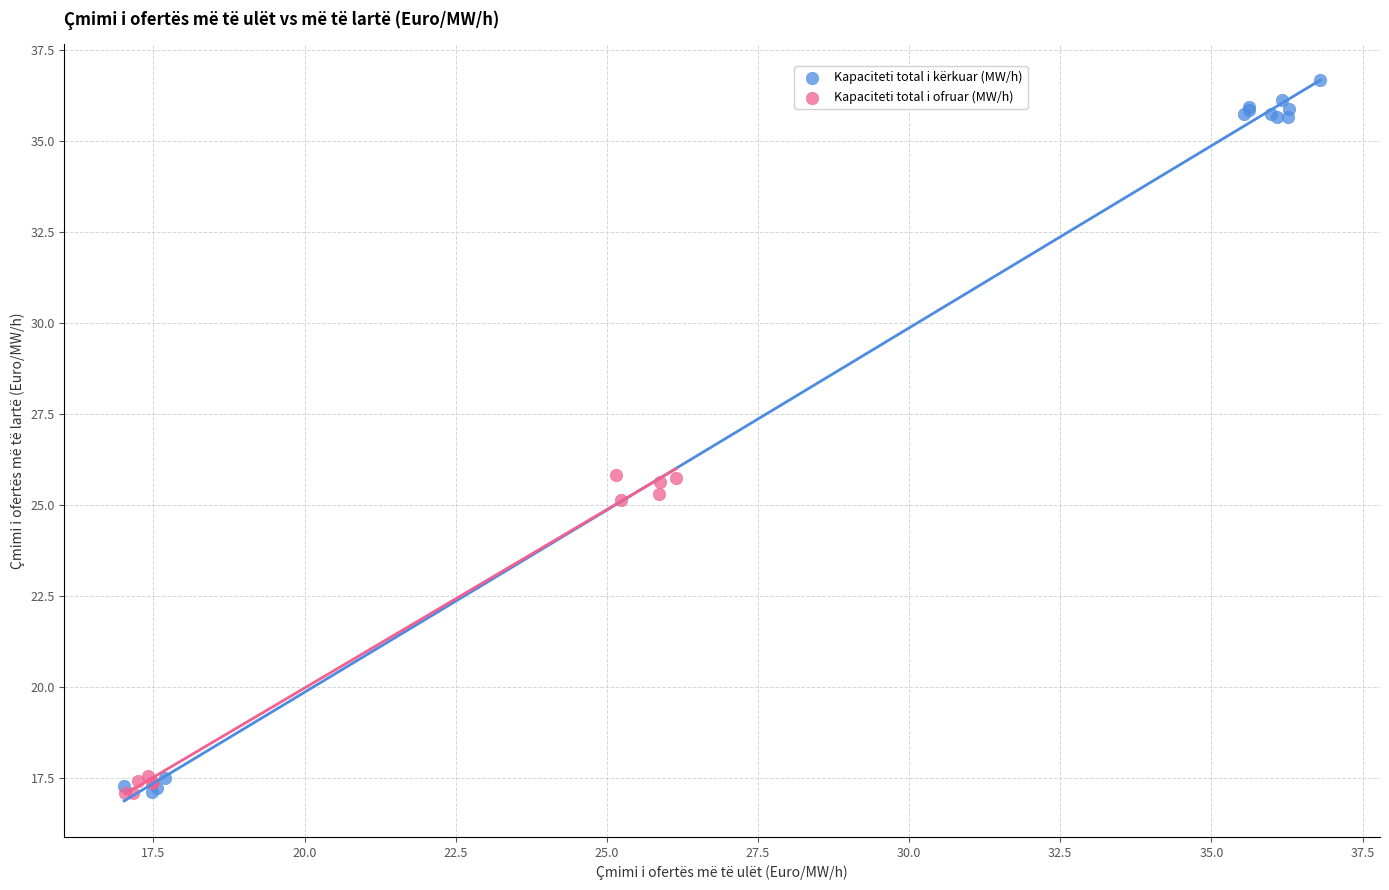

What are all the series names shown in the legend?

Kapaciteti total i kërkuar (MW/h), Kapaciteti total i ofruar (MW/h)